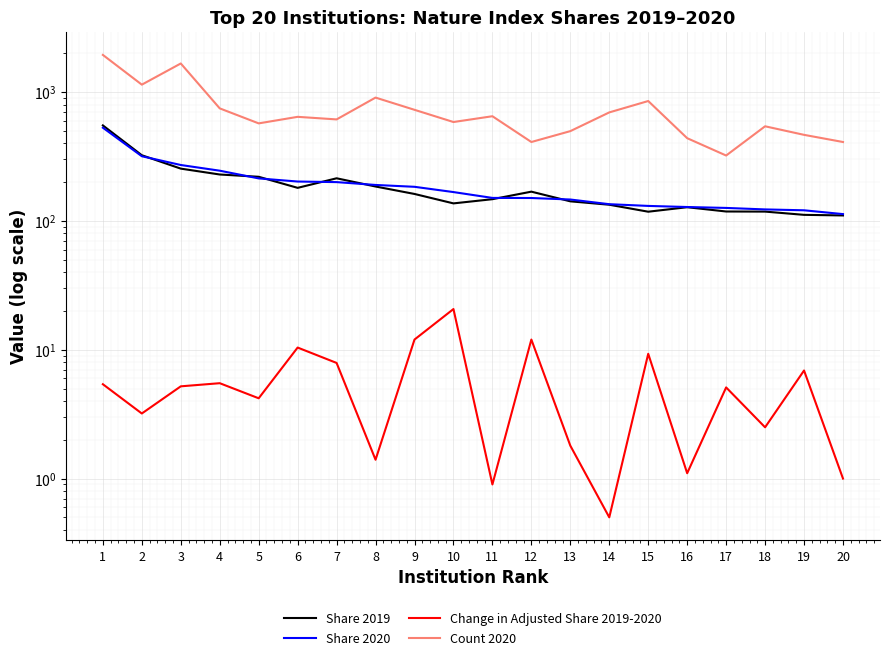

True or false: Change in Adjusted Share 2019-2020 and Share 2019 cross at least once.

False